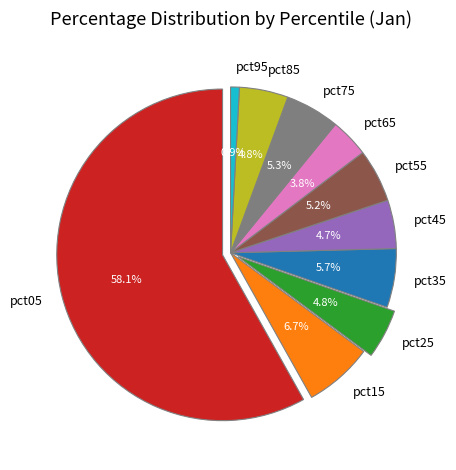

What percentage is the pct95 slice, to the nearest percent?

1%